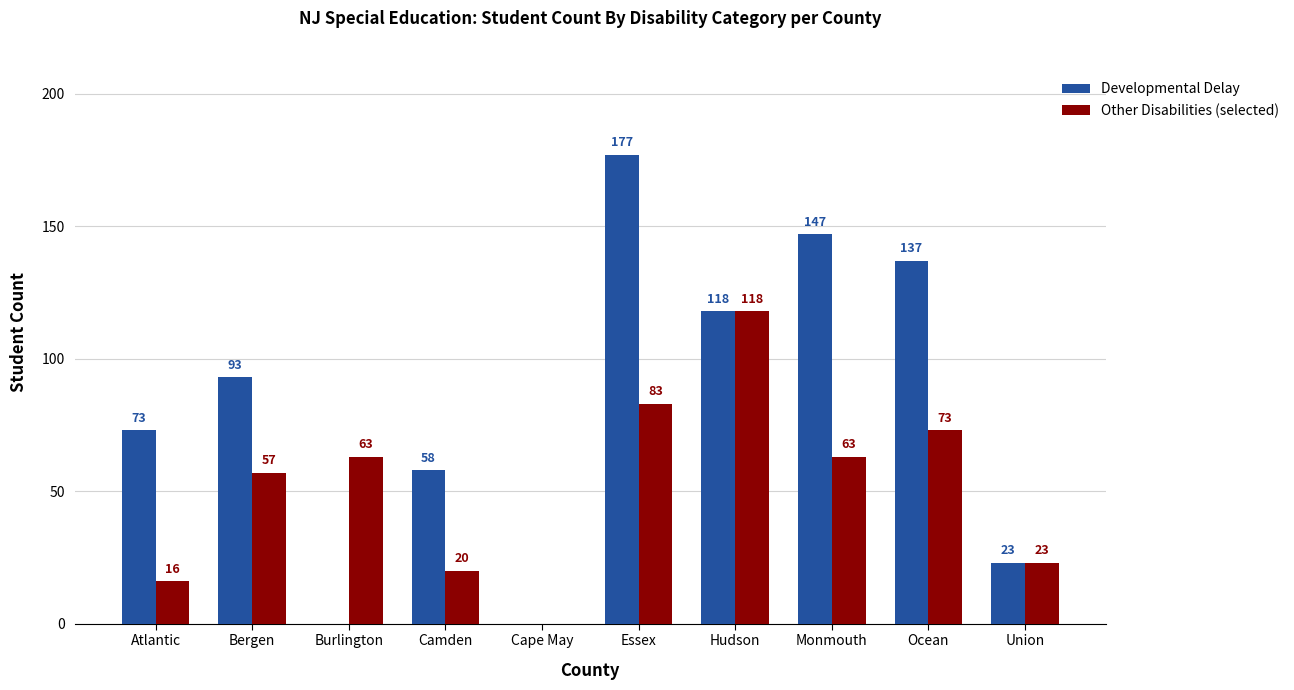

What is the sum of all Developmental Delay values?

826